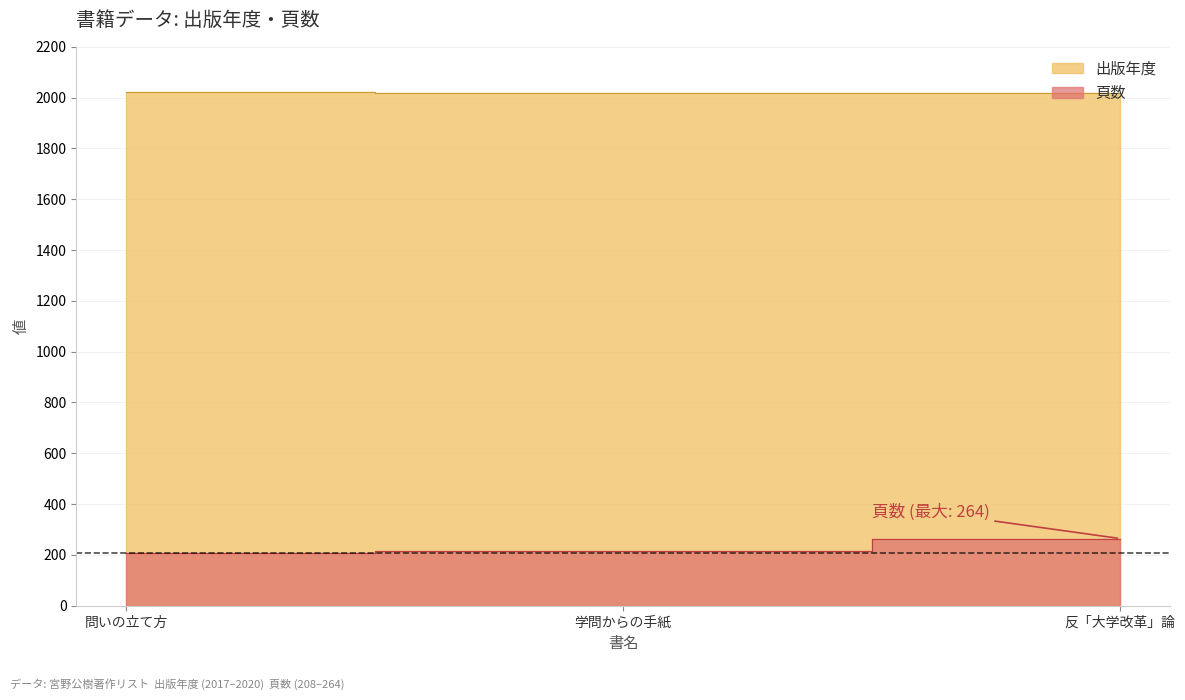

What is the total value across all series at 学問からの手紙?

2233